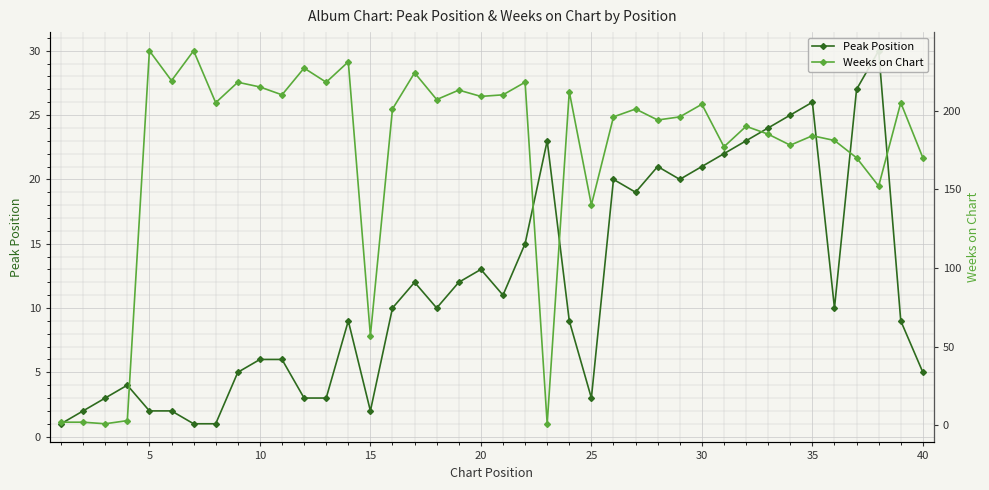

True or false: Weeks on Chart has a value of 110 at 40.

False